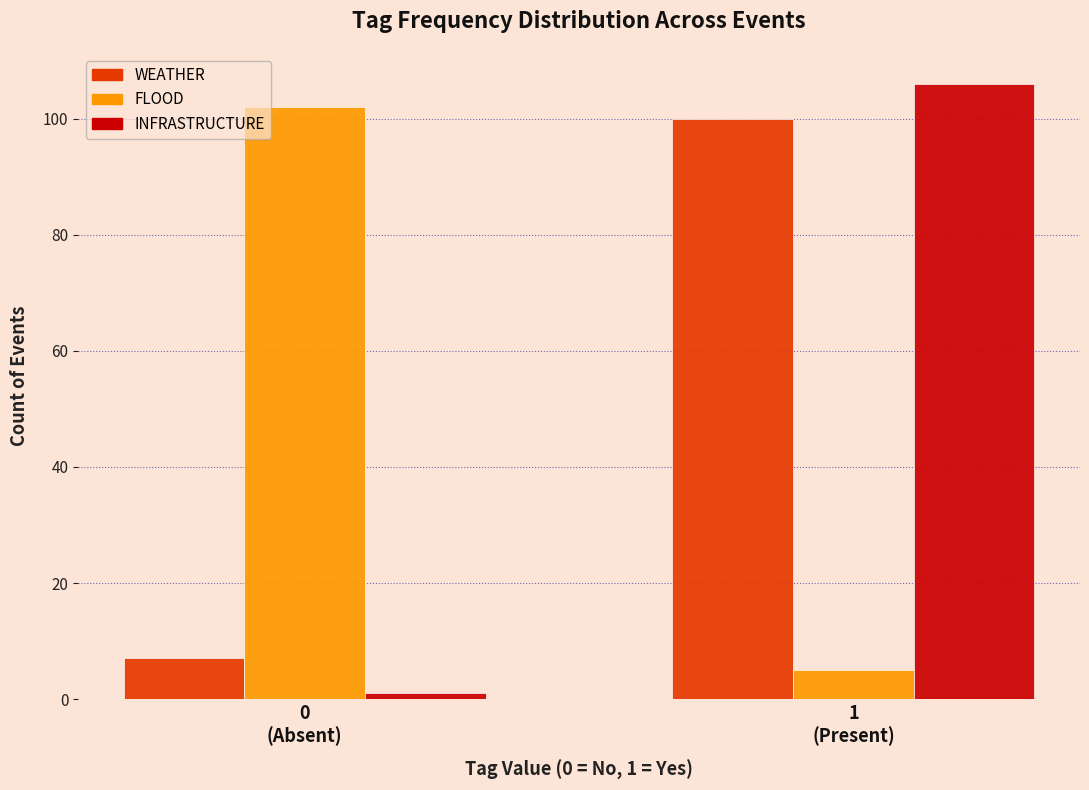

Reading right to left, what are all the values shown in this chart?

WEATHER: 100	7
FLOOD: 5	102
INFRASTRUCTURE: 106	1